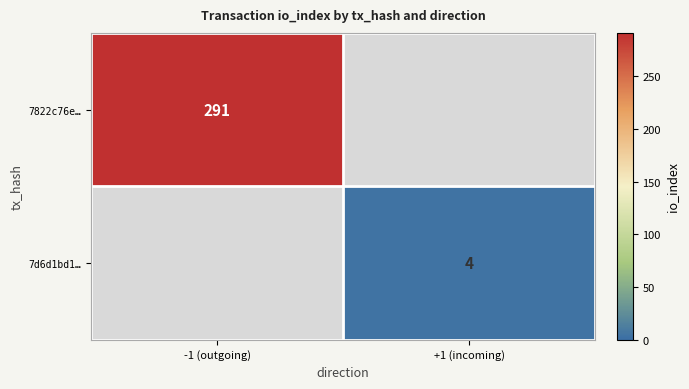

The value of 7822c76e… at -1 (outgoing) is 291. True or false?

True